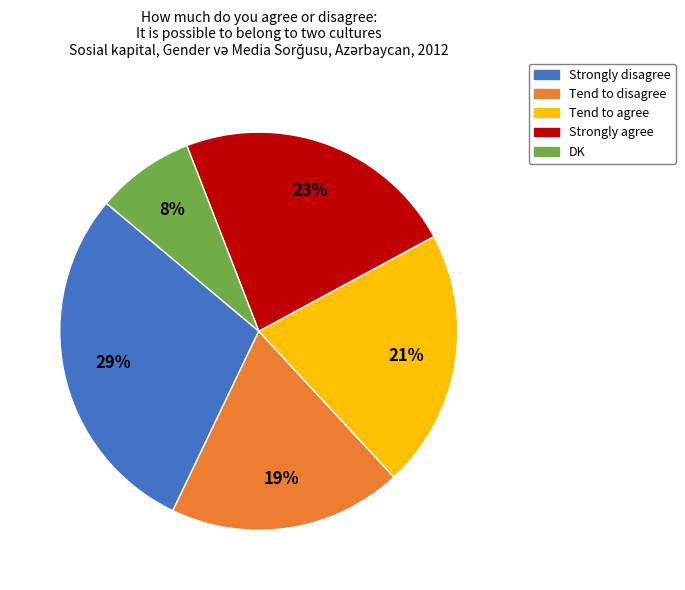

To the nearest percent, what is the difference between the largest and smallest slice percentages?

21%